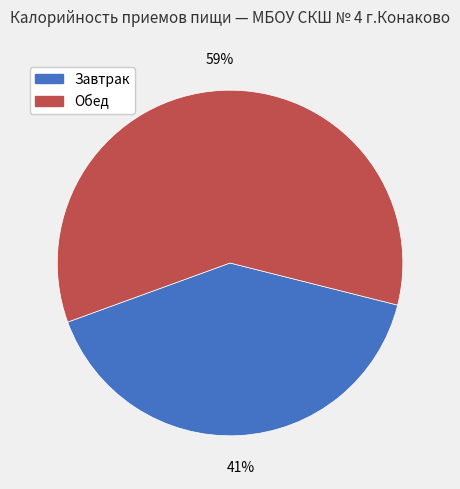

How many slices are in this pie chart?

2